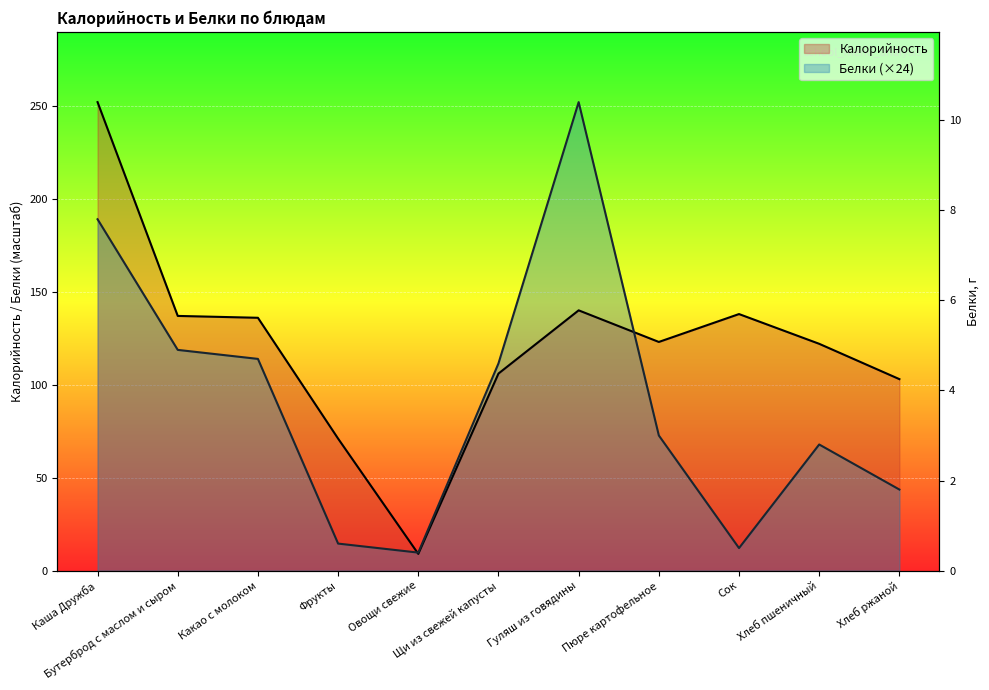

Between which two adjacent categories do Калорийность and Белки first intersect?

Фрукты and Овощи свежие